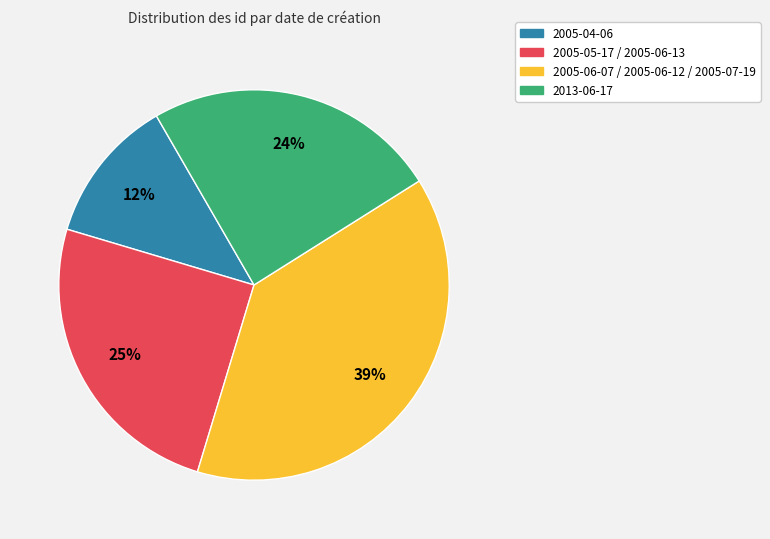

Which category has the smallest portion of the pie?

2005-04-06